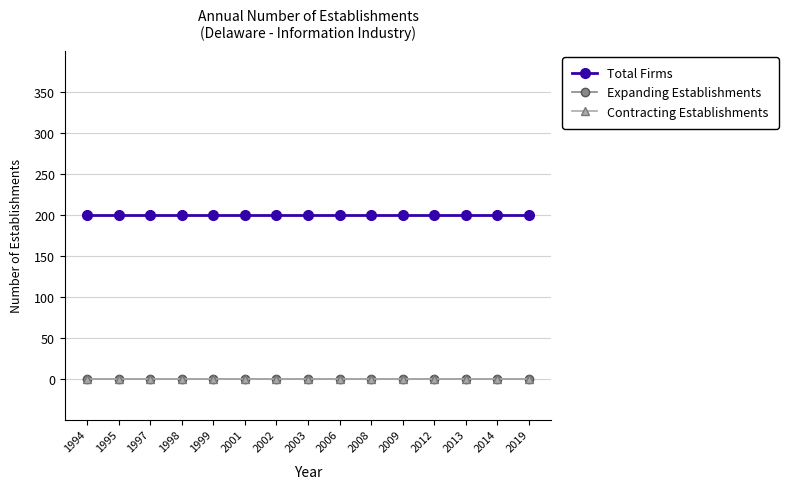

Which series changed the most between 2003 and 2014?

Total Firms